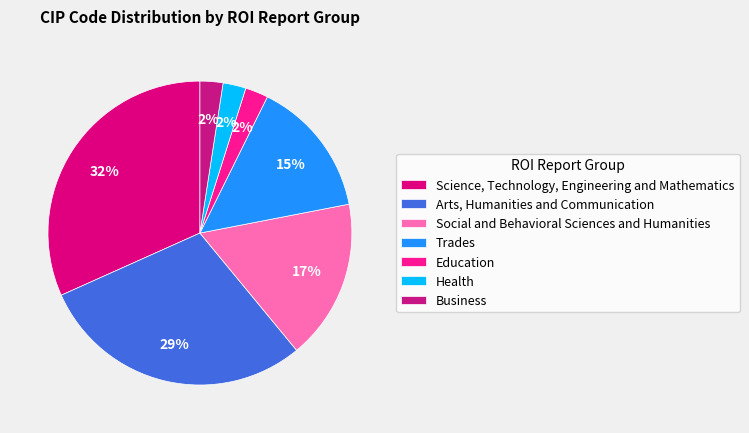

To the nearest percent, what portion does Trades represent?

15%